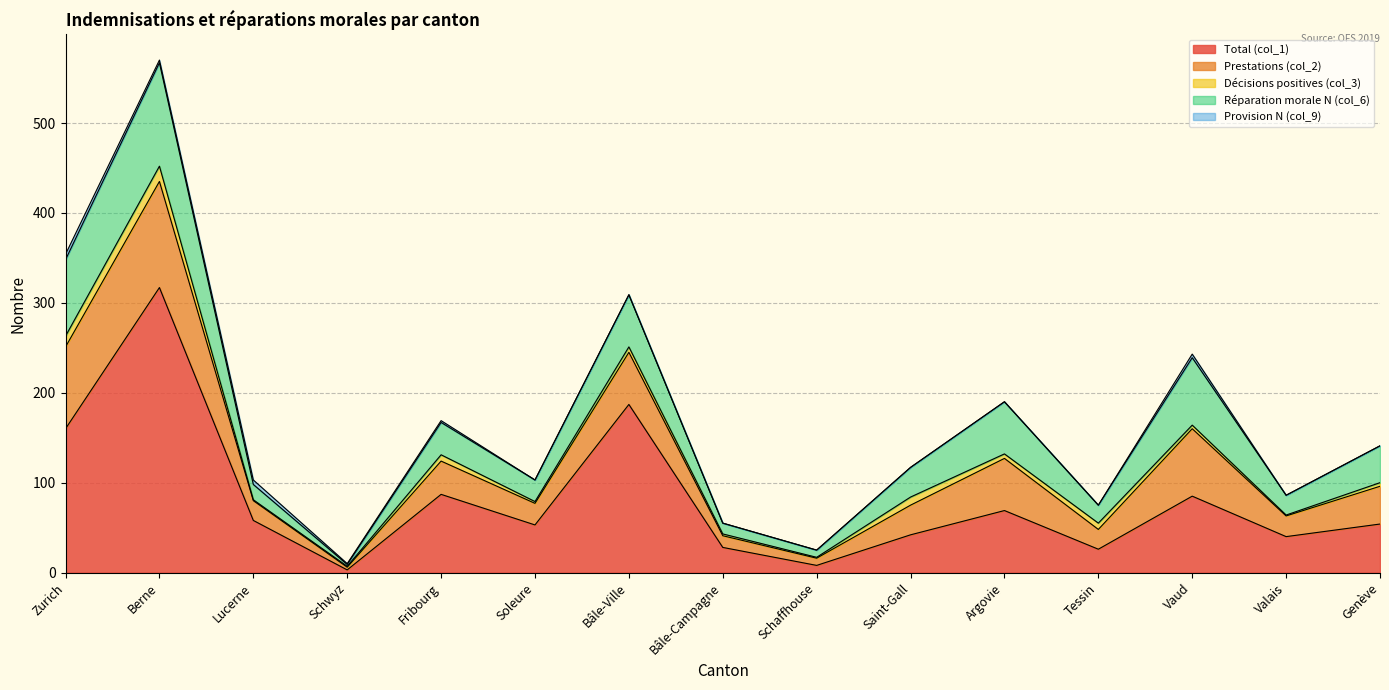

What is the difference between the Provision N (col_9) values at Zurich and Fribourg?

4